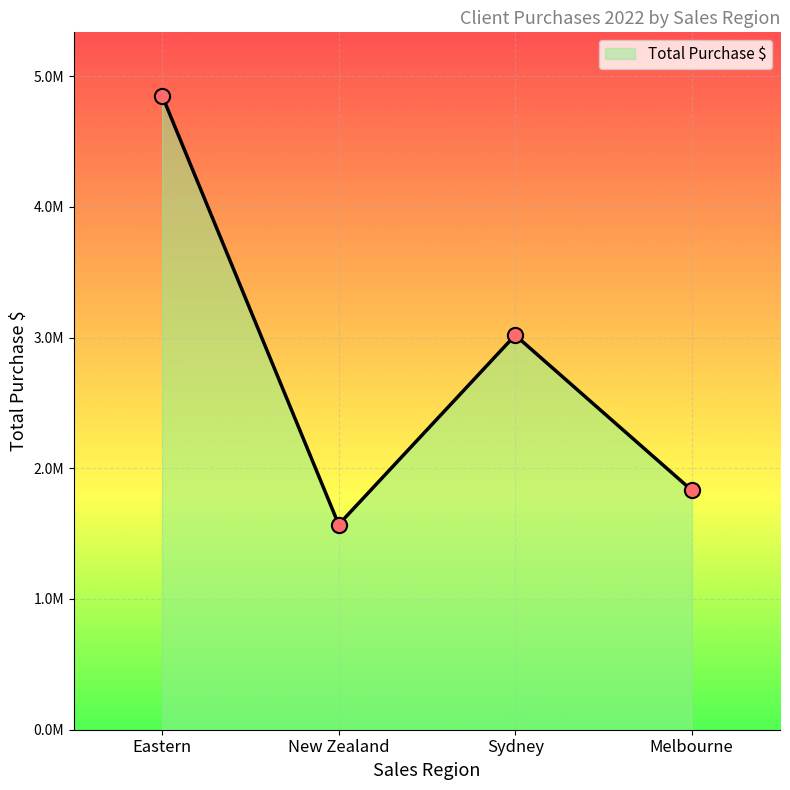

What is the change in value from Eastern to Sydney?

-1831395